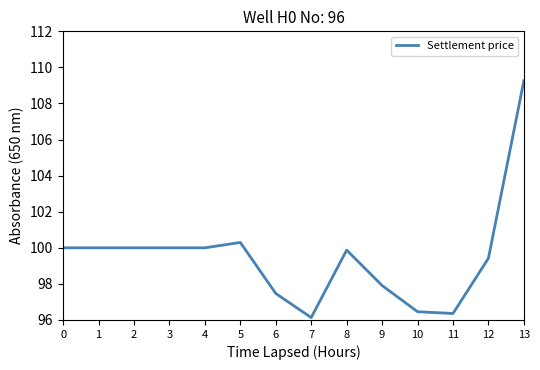

What is the minimum value shown in the chart?

96.1